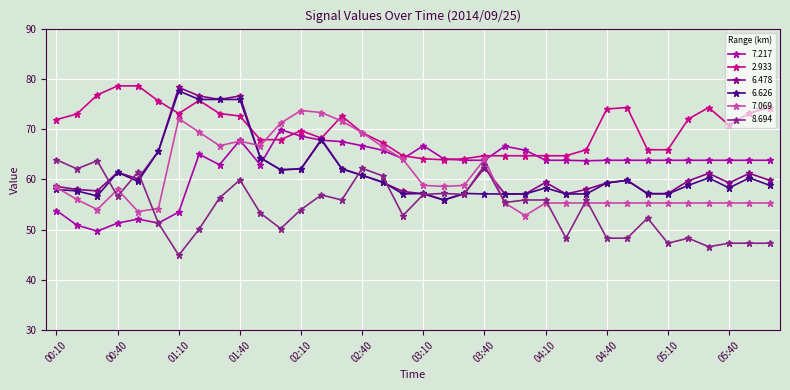

Reading left to right, list all the values displayed in this chart.

  7.217: 00:10=53.8	00:20=50.9	00:30=49.7	00:40=51.3	00:50=52.1	01:00=51.3	01:10=53.5	01:20=65.0	01:30=62.9	01:40=67.8	01:50=62.9	02:00=69.9	02:10=68.6	02:20=67.8	02:30=67.5	02:40=66.7	02:50=65.8	03:00=64.1	03:10=66.7	03:20=64.1	03:30=63.8	03:40=63.8	03:50=66.6	04:00=65.8	04:10=63.8	04:20=63.8	04:30=63.7	04:40=63.8	04:50=63.8	05:00=63.8	05:10=63.8	05:20=63.8	05:30=63.8	05:40=63.8	06:20=63.8	06:30=63.8
  2.933: 00:10=71.9	00:20=73.0	00:30=76.8	00:40=78.6	00:50=78.6	01:00=75.6	01:10=73.1	01:20=75.7	01:30=73.1	01:40=72.6	01:50=67.9	02:00=67.9	02:10=69.7	02:20=68.2	02:30=72.6	02:40=69.3	02:50=67.3	03:00=64.7	03:10=64.1	03:20=63.9	03:30=64.1	03:40=64.7	03:50=64.7	04:00=64.7	04:10=64.7	04:20=64.7	04:30=65.9	04:40=74.0	04:50=74.3	05:00=65.9	05:10=65.9	05:20=72.0	05:30=74.3	05:40=70.8	06:20=73.2	06:30=74.3
  6.478: 00:10=58.6	00:20=58.0	00:30=57.7	00:40=61.4	00:50=60.1	01:00=65.6	01:10=78.3	01:20=76.6	01:30=75.9	01:40=76.6	01:50=64.3	02:00=61.9	02:10=62.1	02:20=68.0	02:30=62.1	02:40=60.8	02:50=59.4	03:00=57.6	03:10=57.1	03:20=55.9	03:30=57.1	03:40=62.3	03:50=57.1	04:00=57.1	04:10=59.4	04:20=57.1	04:30=58.0	04:40=59.3	04:50=59.8	05:00=57.1	05:10=57.2	05:20=59.7	05:30=61.2	05:40=59.3	06:20=61.2	06:30=59.8
  6.626: 00:10=58.0	00:20=57.7	00:30=56.7	00:40=61.4	00:50=59.6	01:00=65.6	01:10=77.6	01:20=75.9	01:30=75.9	01:40=75.9	01:50=64.3	02:00=61.9	02:10=62.1	02:20=67.8	02:30=62.1	02:40=60.8	02:50=59.5	03:00=57.1	03:10=57.2	03:20=55.9	03:30=57.2	03:40=57.1	03:50=57.1	04:00=57.1	04:10=58.3	04:20=57.1	04:30=57.1	04:40=59.3	04:50=59.8	05:00=57.2	05:10=57.1	05:20=58.8	05:30=60.3	05:40=58.3	06:20=60.3	06:30=58.8
  7.069: 00:10=58.4	00:20=56.0	00:30=54.0	00:40=58.0	00:50=53.6	01:00=54.2	01:10=72.1	01:20=69.4	01:30=66.7	01:40=67.6	01:50=66.7	02:00=71.2	02:10=73.7	02:20=73.3	02:30=71.6	02:40=69.3	02:50=66.5	03:00=64.0	03:10=58.8	03:20=58.6	03:30=58.8	03:40=64.0	03:50=55.3	04:00=52.8	04:10=55.3	04:20=55.3	04:30=55.3	04:40=55.3	04:50=55.3	05:00=55.3	05:10=55.3	05:20=55.3	05:30=55.3	05:40=55.3	06:20=55.3	06:30=55.3
  8.694: 00:10=63.9	00:20=62.1	00:30=63.7	00:40=56.6	00:50=61.5	01:00=51.3	01:10=44.9	01:20=50.1	01:30=56.3	01:40=59.9	01:50=53.3	02:00=50.2	02:10=54.0	02:20=56.9	02:30=55.9	02:40=62.2	02:50=60.7	03:00=52.8	03:10=57.0	03:20=57.2	03:30=57.0	03:40=62.8	03:50=55.4	04:00=55.9	04:10=55.9	04:20=48.3	04:30=55.9	04:40=48.3	04:50=48.3	05:00=52.3	05:10=47.3	05:20=48.3	05:30=46.6	05:40=47.3	06:20=47.3	06:30=47.3